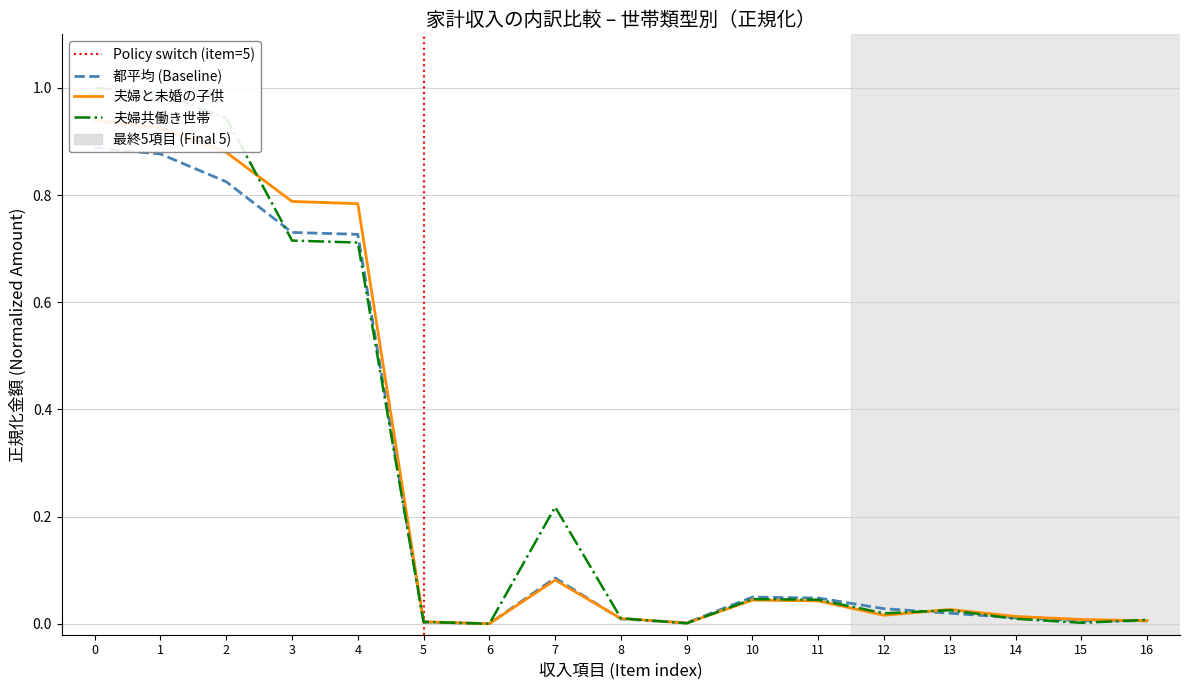

Rank the series by their average value, from lowest to highest.

都平均 (円), 夫婦と未婚の子供から成る世帯 (円), 夫婦共働き世帯 (円)